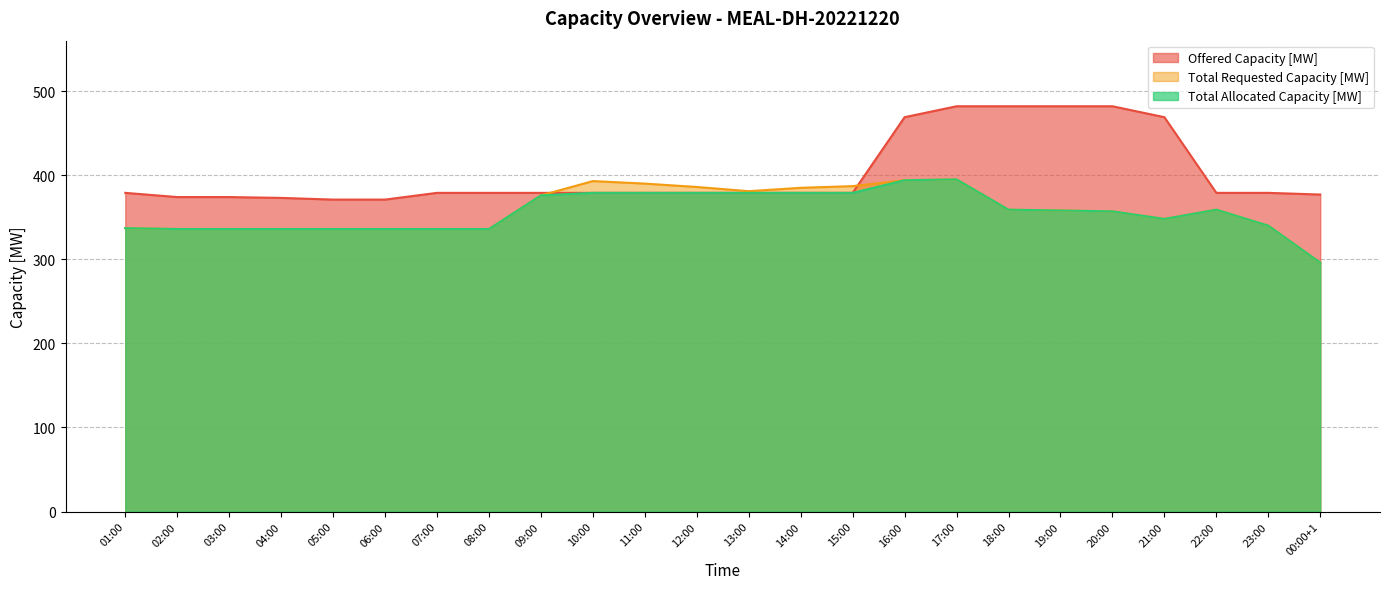

How many lines are shown in the chart?

3